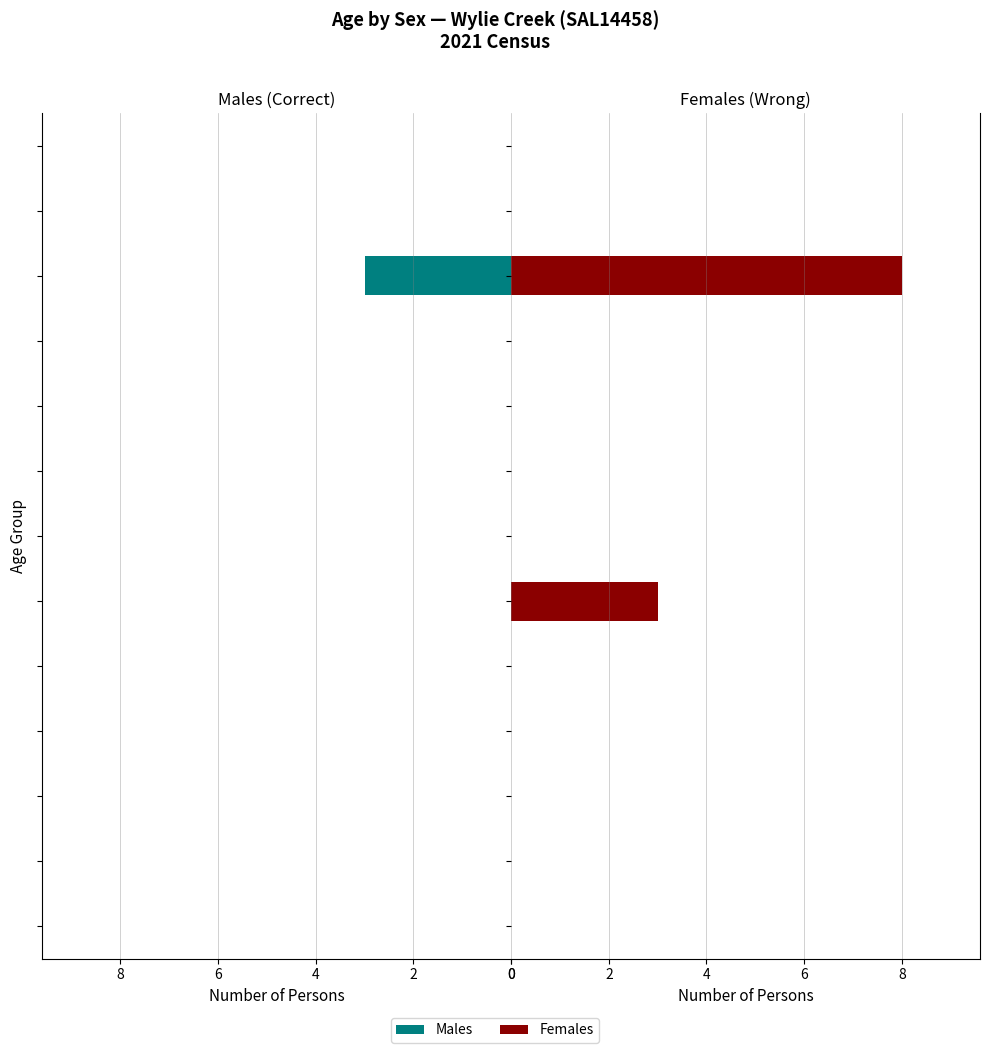

What is the difference between the second highest and minimum values in the Females series?

3